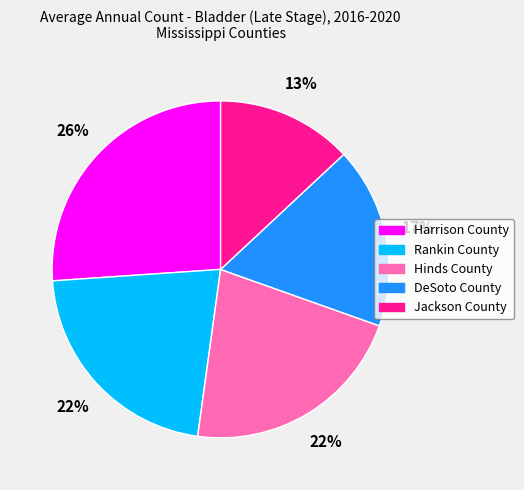

What is the smallest slice in the pie chart?

Jackson County